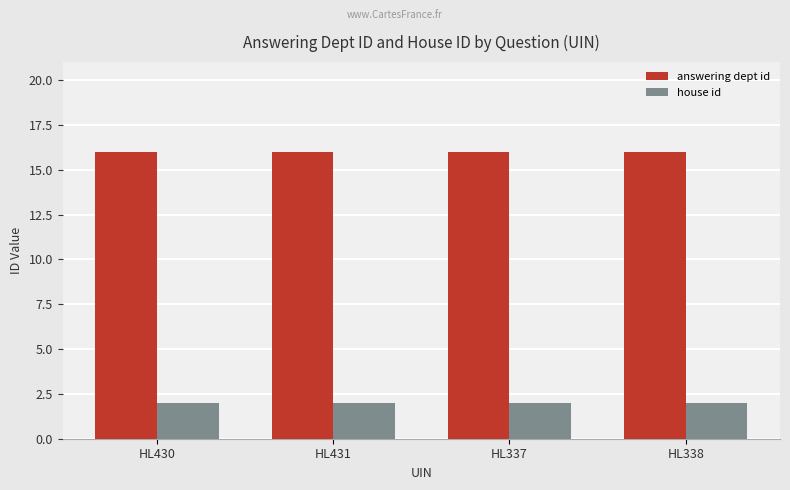

How many bars are there in each group?

2